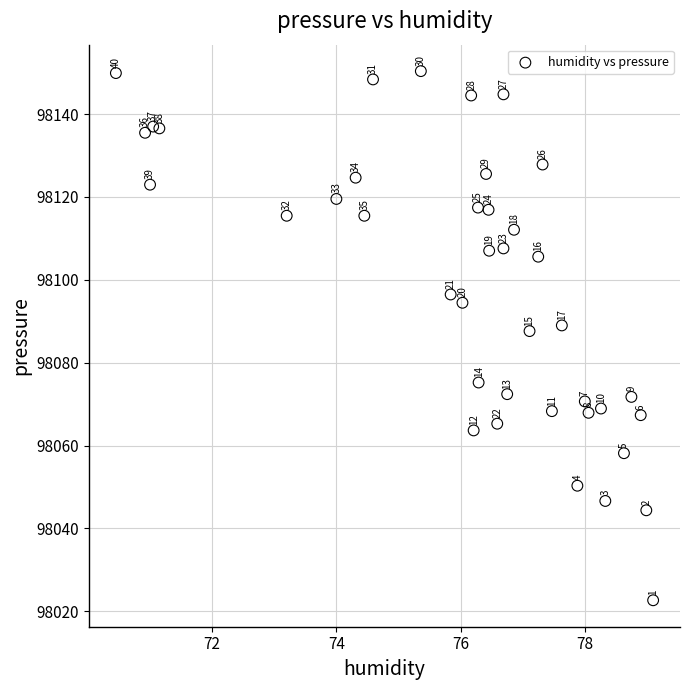

What Y value in the scatter plot is closest to 98086?

98087.6